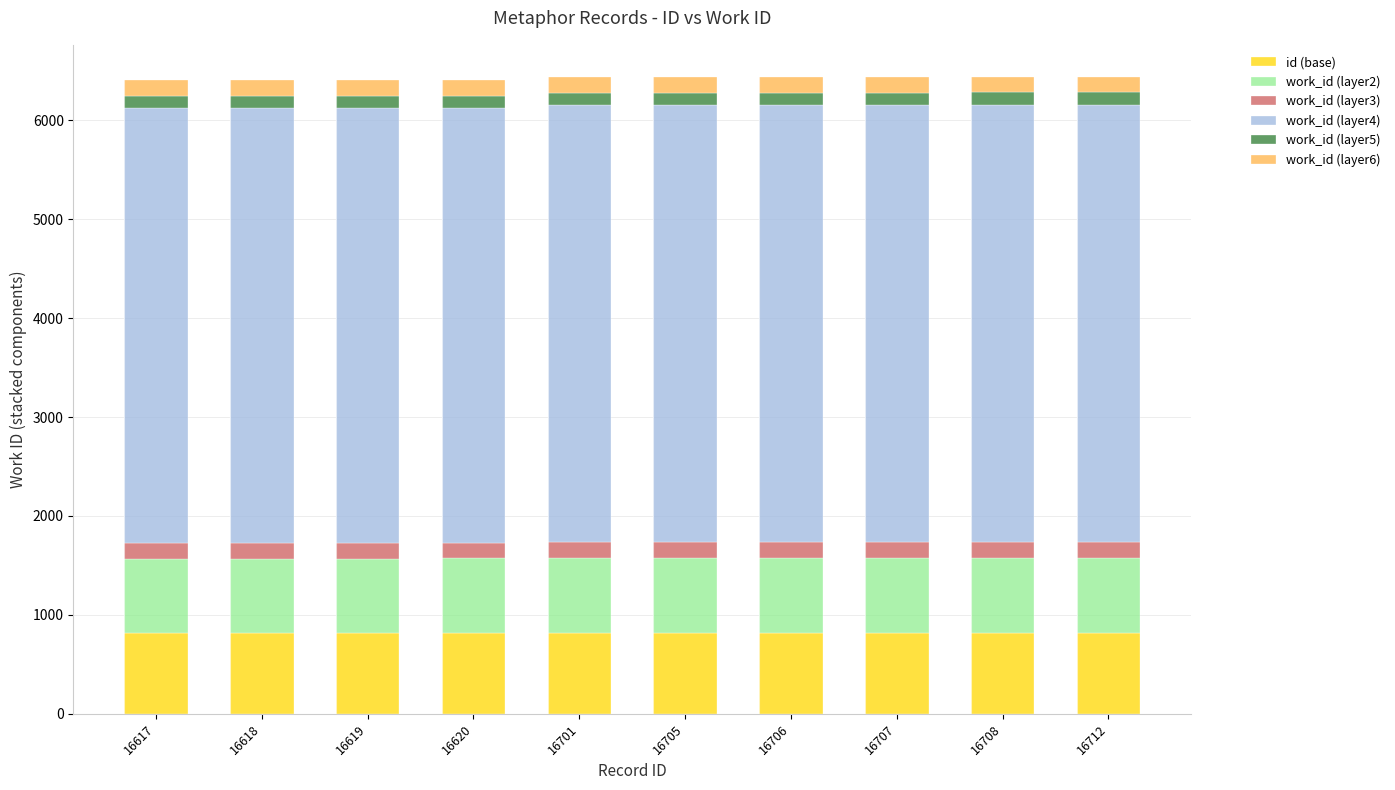

What is the highest value of the id (base) series?

821.0